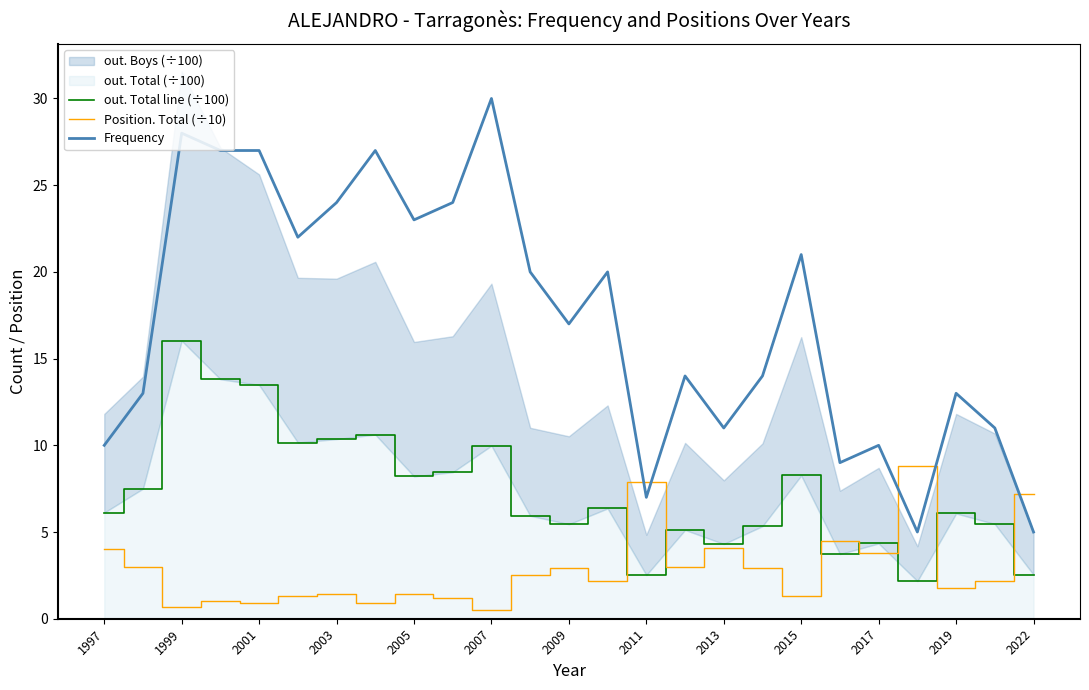

What is the lowest value of the Frequency series?

5.0